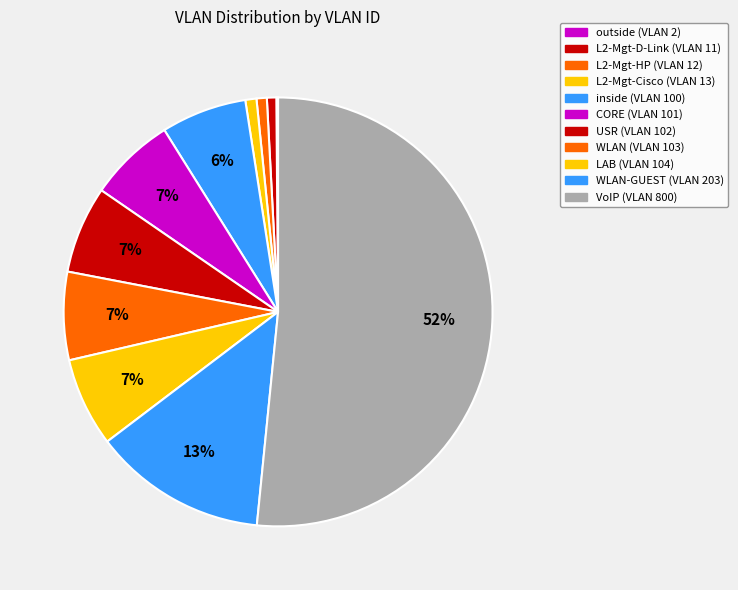

What is the majority slice?

VoIP (VLAN 800)